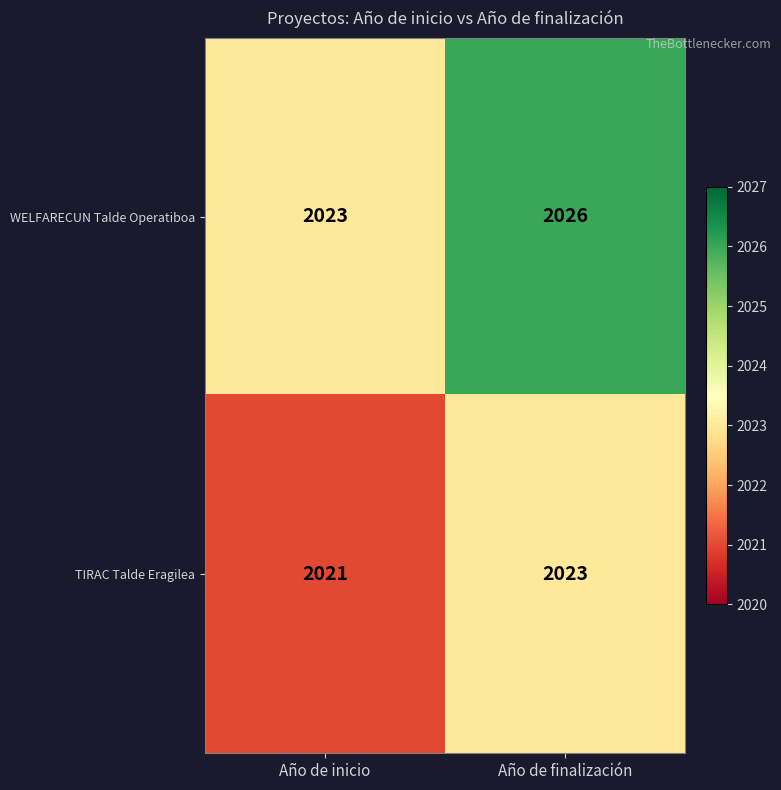

What is the smallest value displayed?

2021